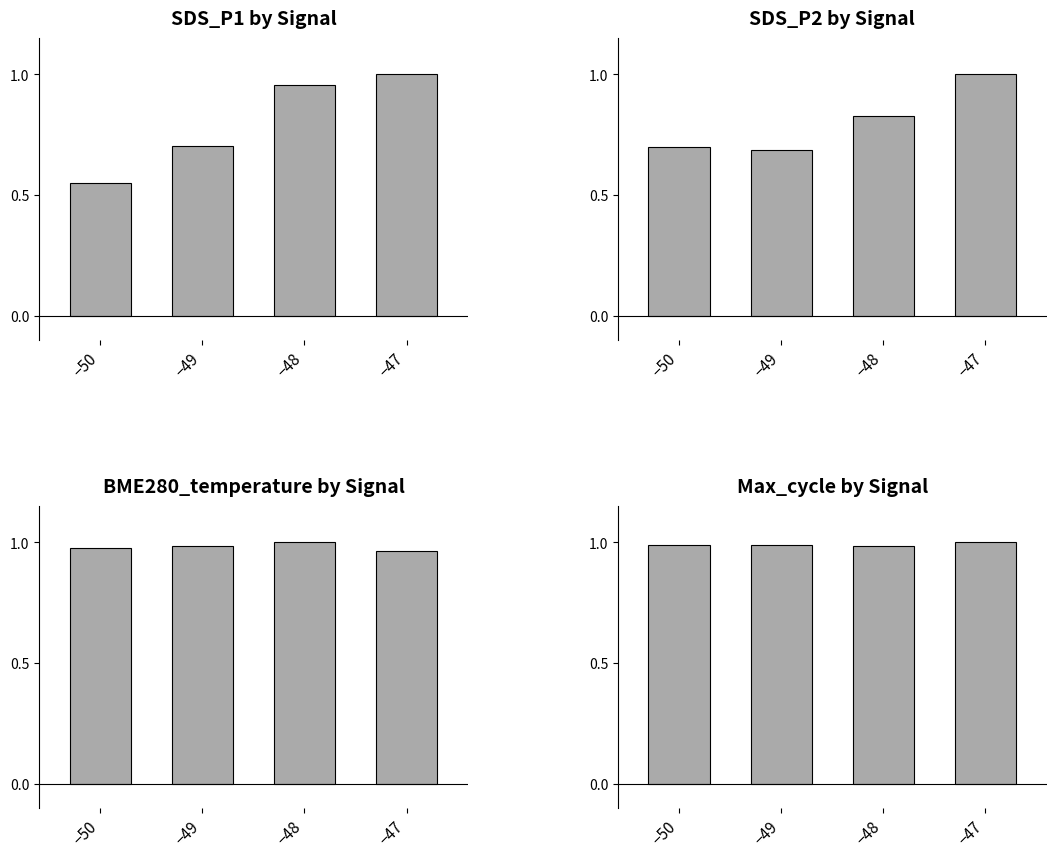

What is the total value across all series at −50?

3.2